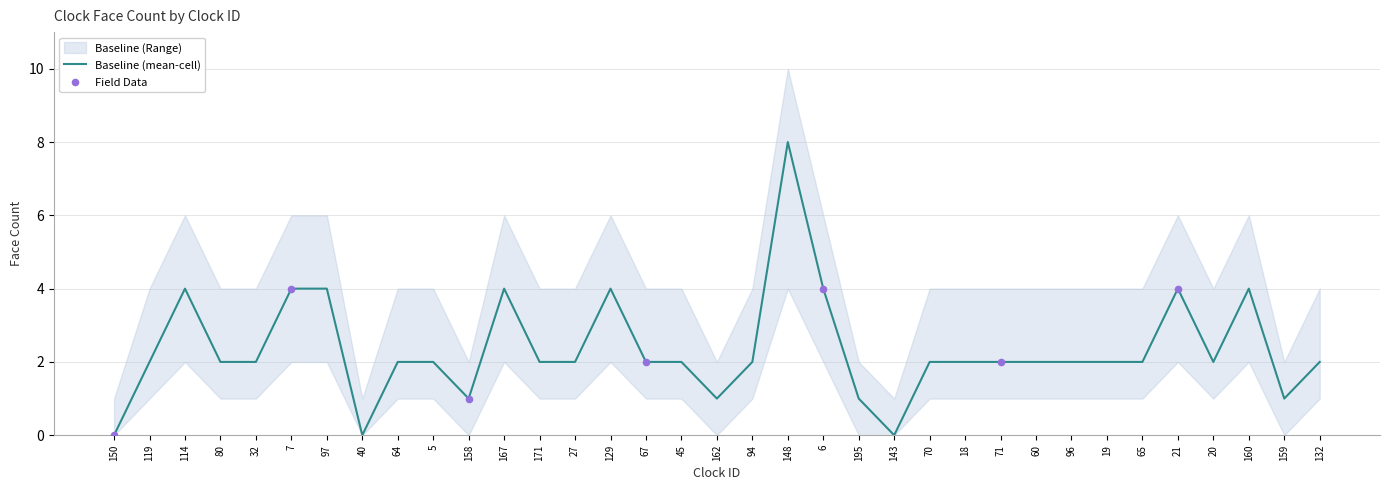

Is the value of Baseline (mean-cell) at 158 greater than the value of Baseline (Range) low at 64?

No